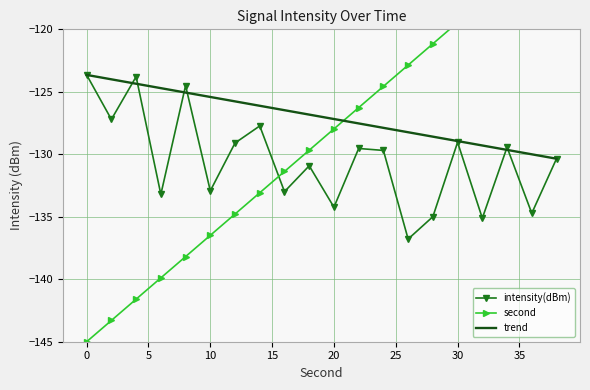

Is it true that trend equals -125.4 at 10?

True